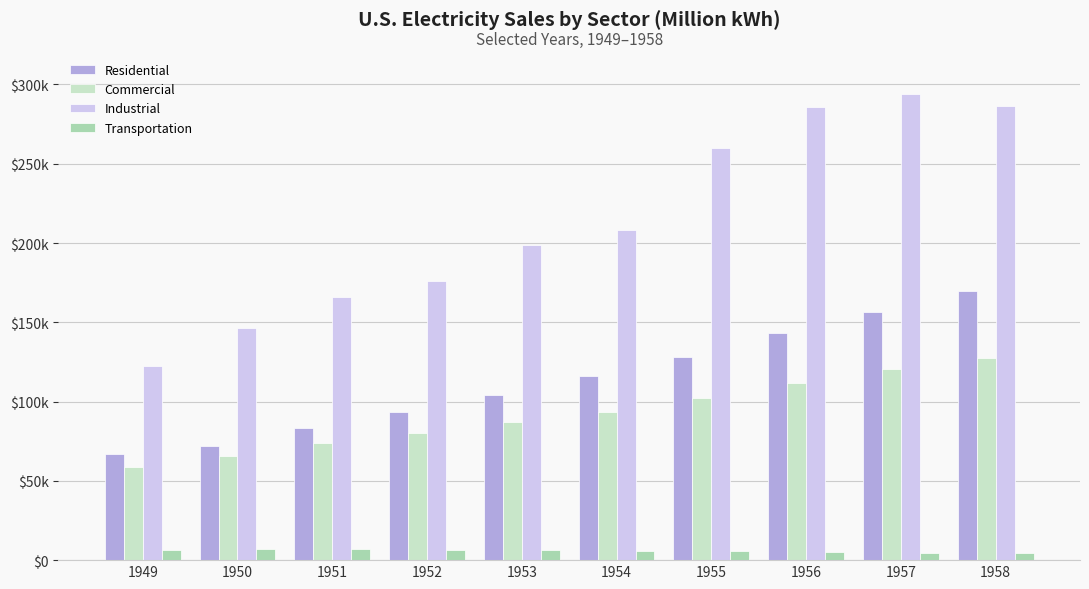

What are all the series names shown in the legend?

Residential, Commercial, Industrial, Transportation